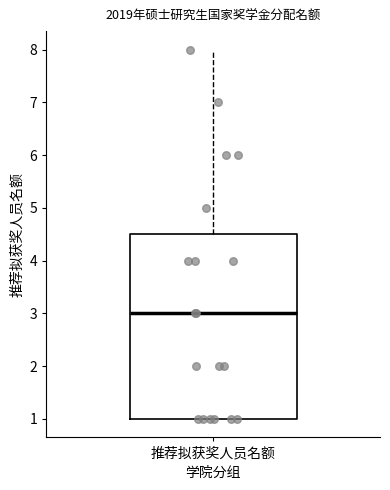

Read this box plot against the y-axis: the position of the median line, the range covered by the box, and the ends of both whiskers. The values are not printed on the chart, so give them approximately, as read against the axis.

median 3.0, box 1.0 to 4.5, whiskers 1.0 to 8.0